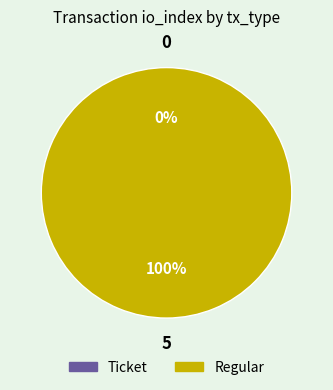

Which slice is the largest?

Regular